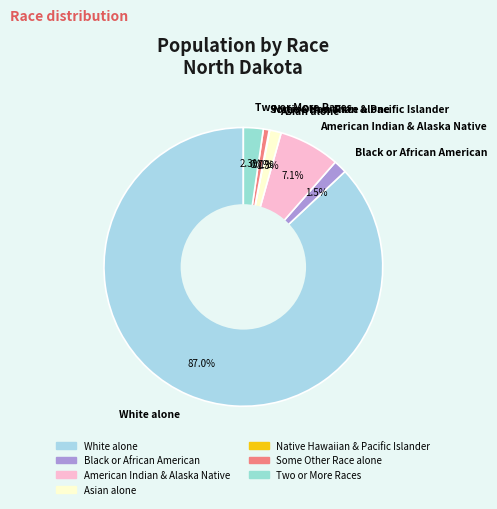

True or false: Some Other Race alone accounts for 11% of the total.

False